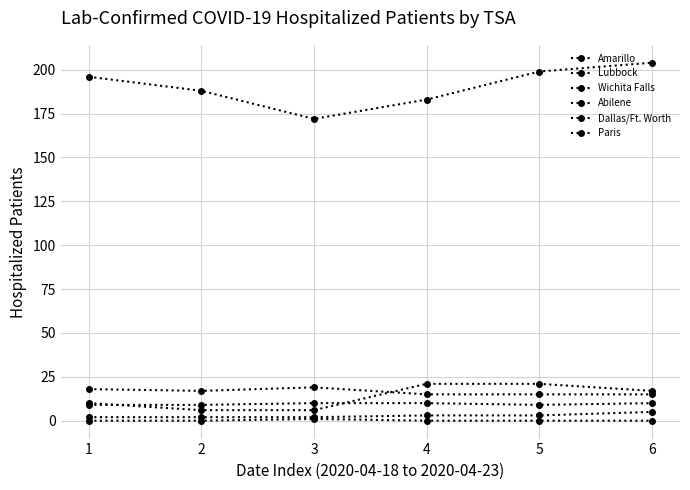

True or false: Dallas/Ft. Worth and Lubbock cross at least once.

False